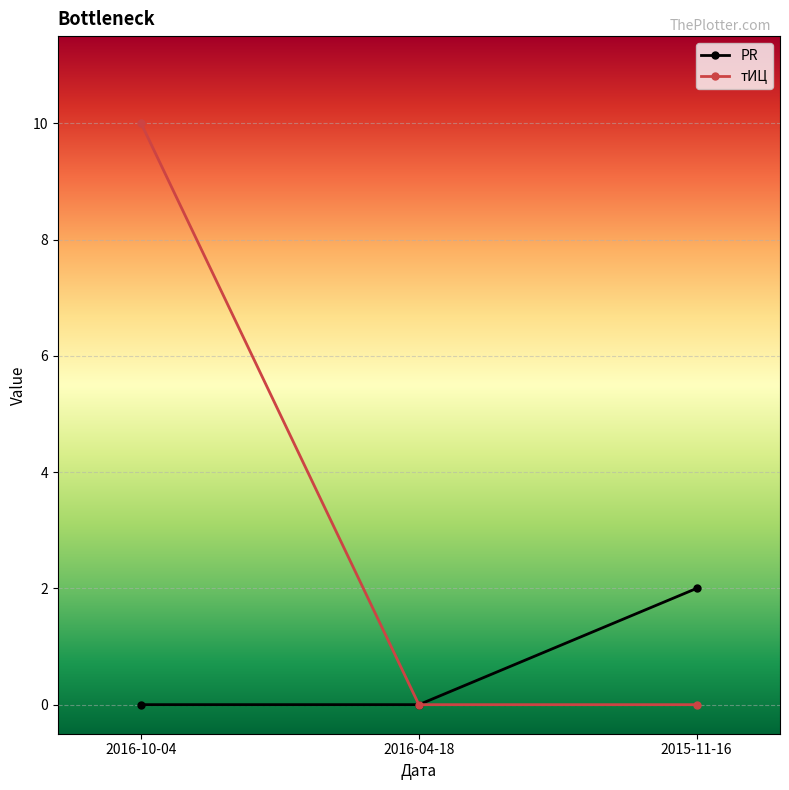

How many distinct data groups are displayed?

2